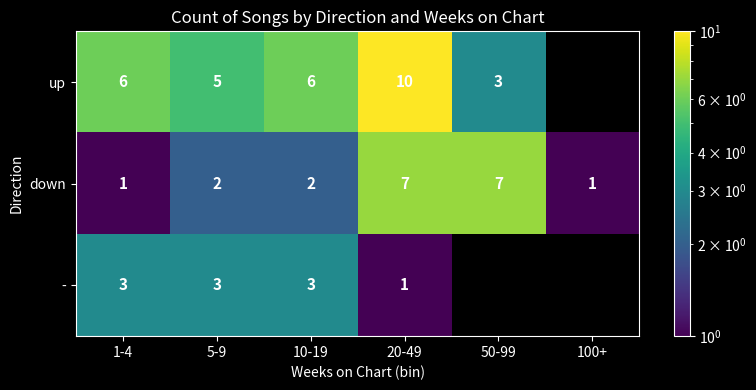

At how many categories does at least one series exceed 8?

1